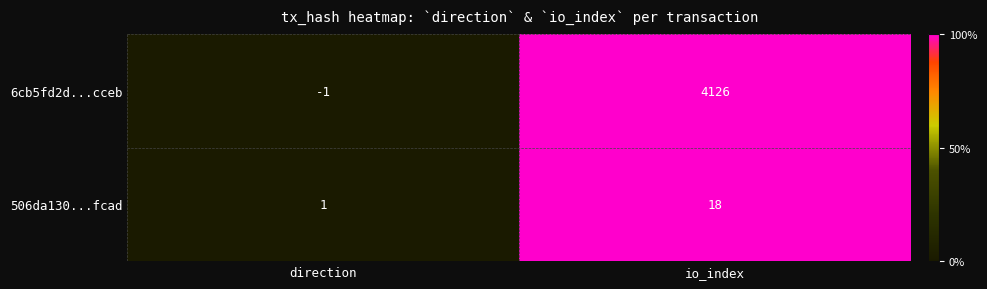

At which label is 6cb5fd2d...cceb closest to 2062?

direction